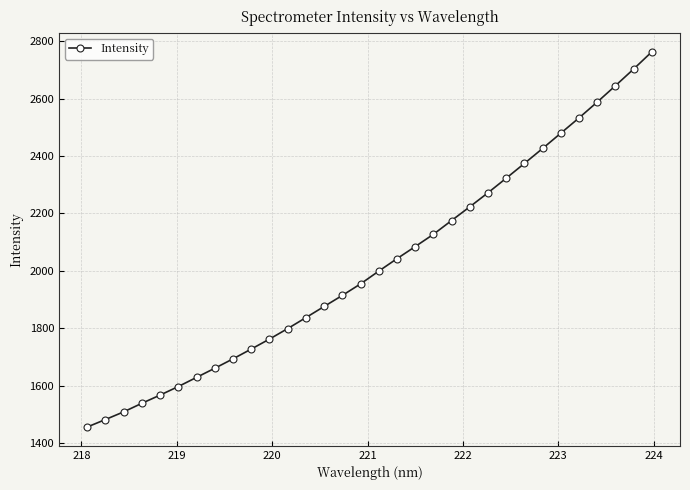

Is this an area chart (filled region under the line)?

No